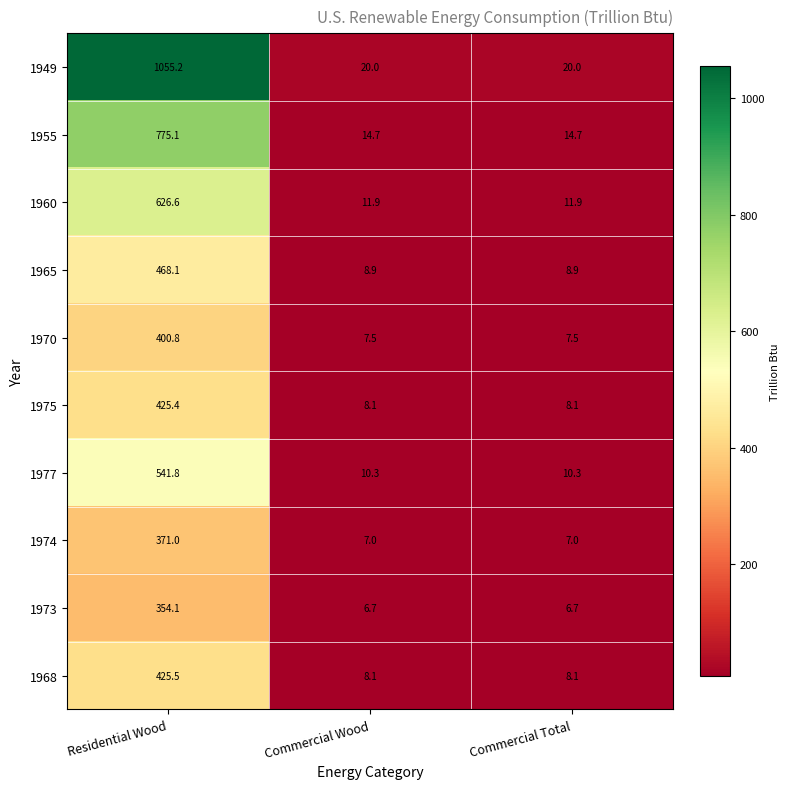

The value of 1968 at Residential Wood is 165.0. True or false?

False